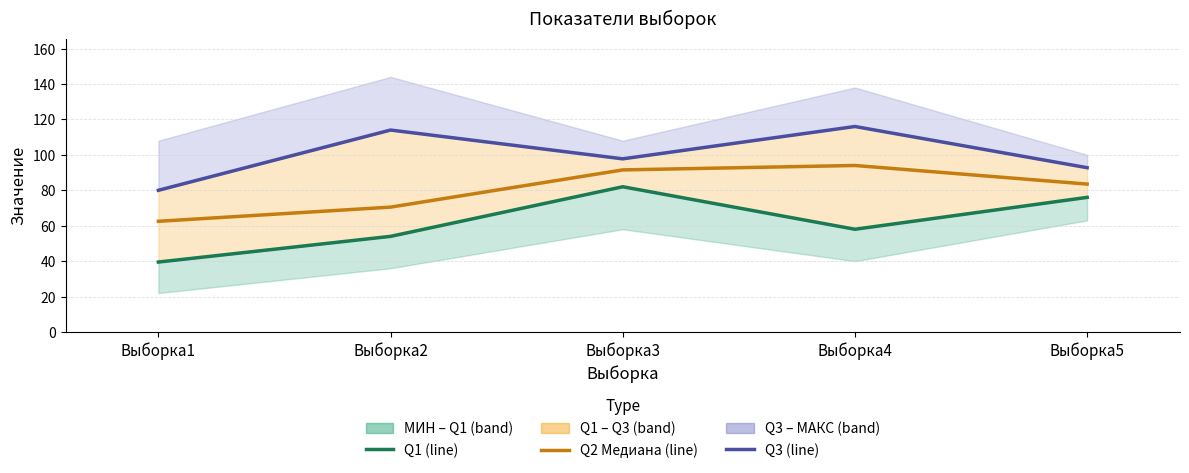

Which series has the largest range (max minus min)?

Q1